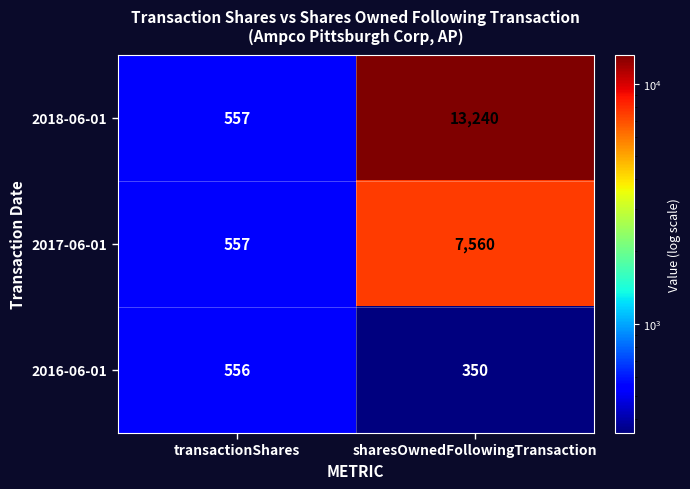

What is the approximate value of 2018-06-01 at transactionShares?

557